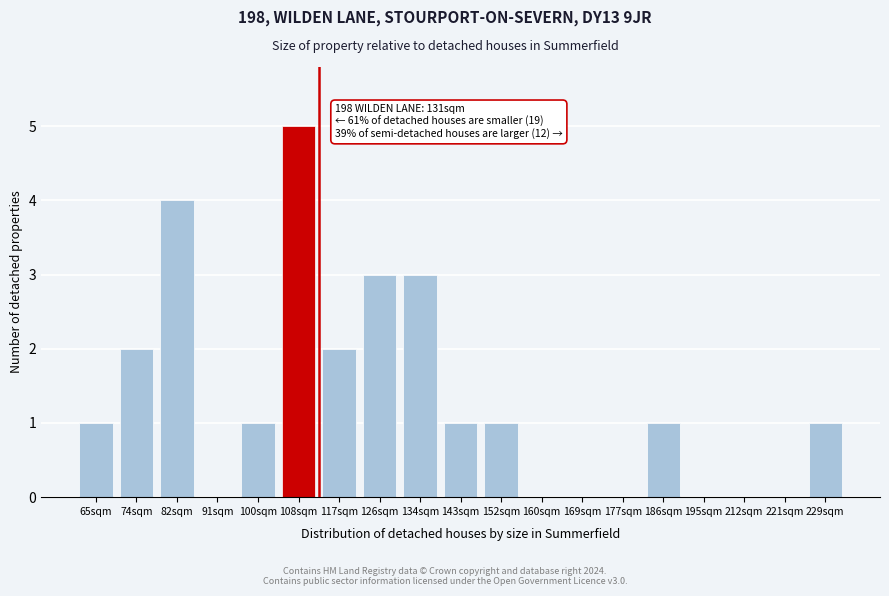

Reading left to right, what are all the values shown in this chart?

65sqm=1	74sqm=2	82sqm=4	91sqm=0	100sqm=1	108sqm=5	117sqm=2	126sqm=3	134sqm=3	143sqm=1	152sqm=1	160sqm=0	169sqm=0	177sqm=0	186sqm=1	195sqm=0	212sqm=0	221sqm=0	229sqm=1